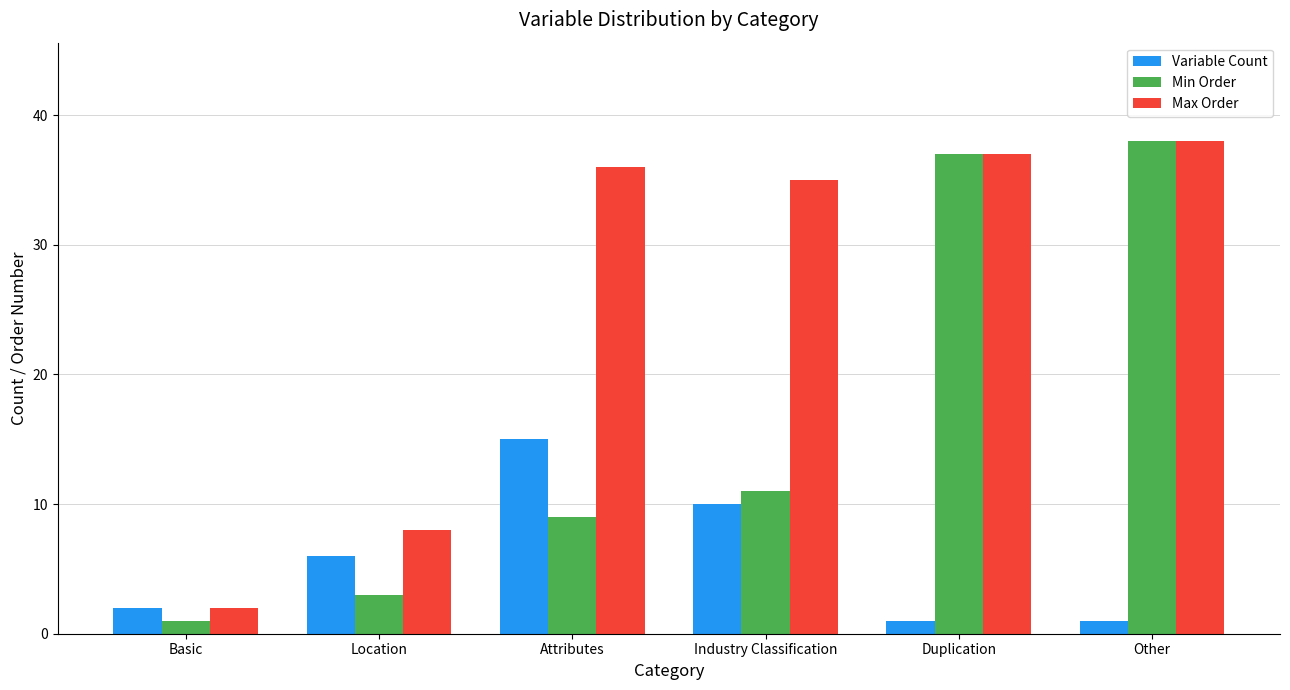

What is the minimum value for Max Order?

2